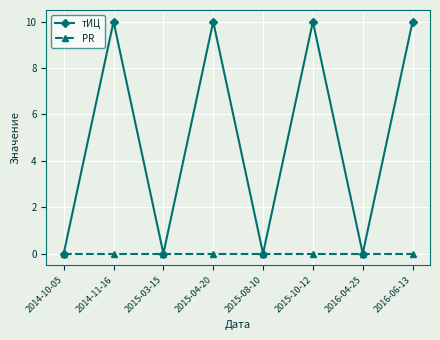

Rank the series by their average value, from lowest to highest.

PR, тИЦ